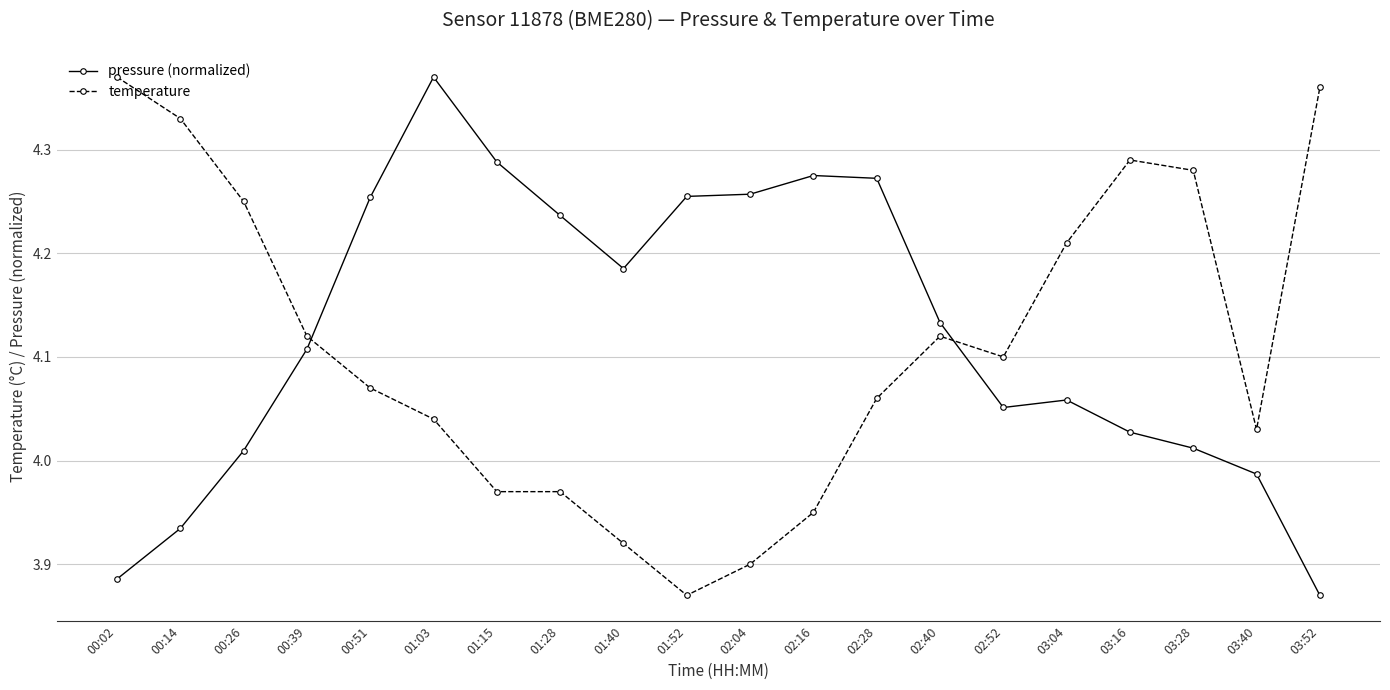

At how many categories does at least one series exceed 4?

20